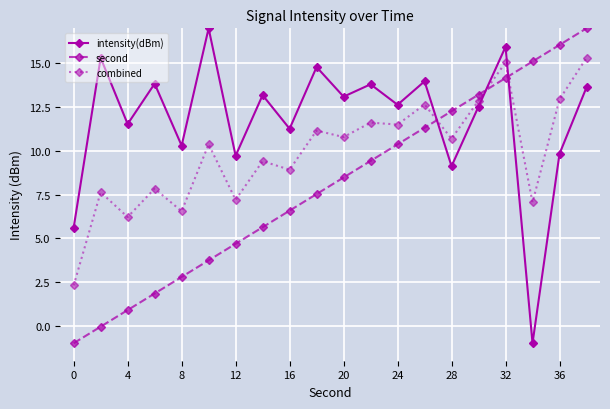

After their last crossing, which series has the higher values: second or intensity(dBm)?

second